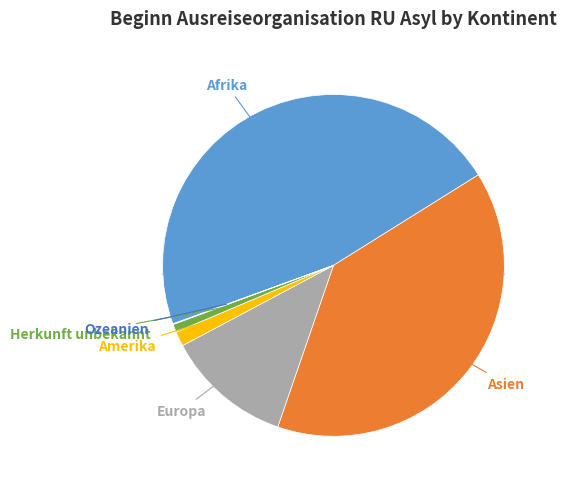

To the nearest percent, what is the combined percentage of Herkunft unbekannt and Asien?

40%